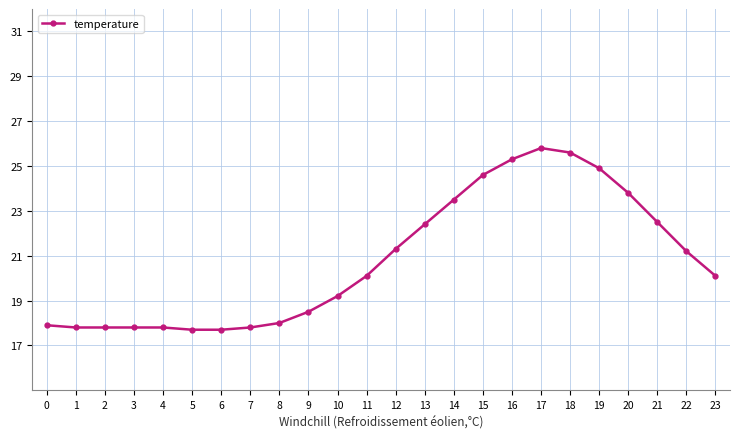

What is the smallest value displayed?

17.7